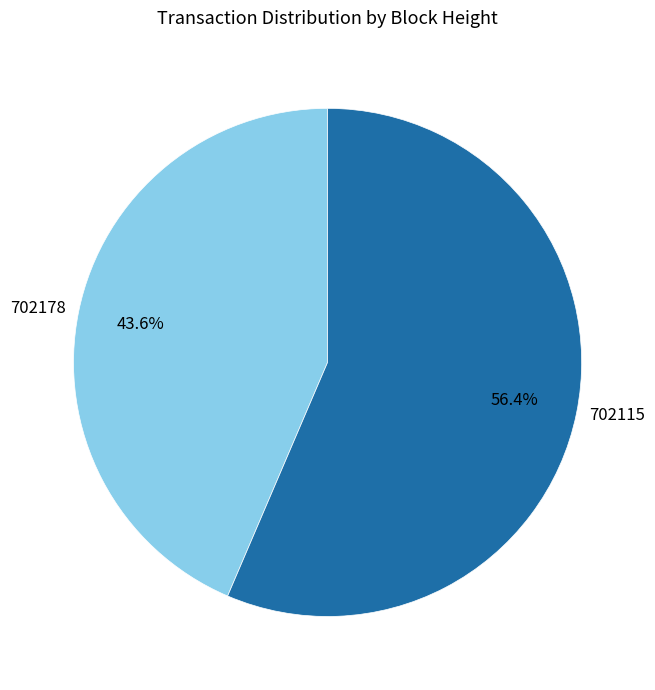

The 702115 slice represents 48% of the pie. True or false?

False